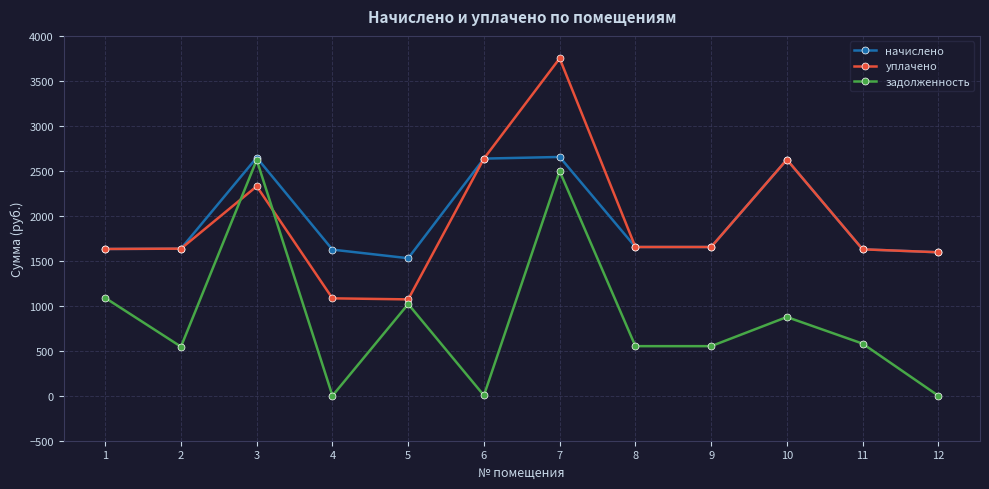

What is the minimum value for уплачено?

1071.1